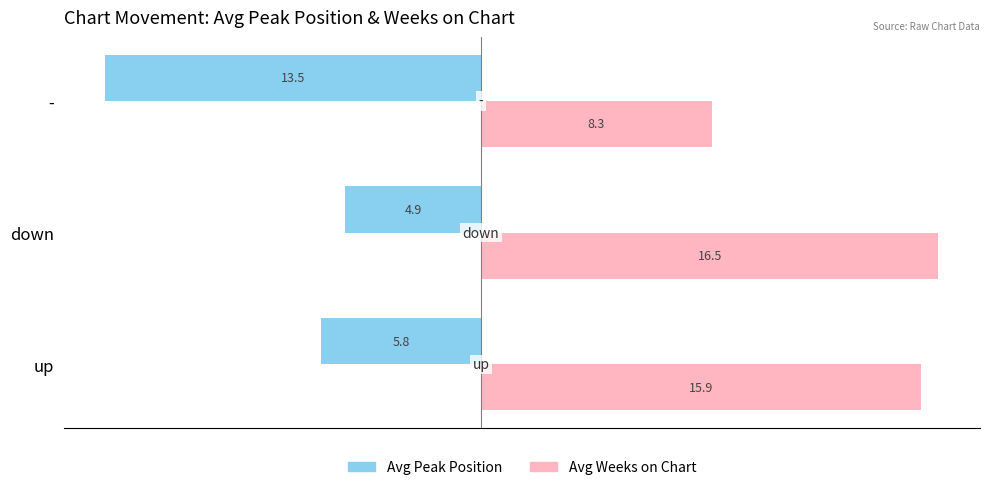

How many distinct data groups are displayed?

2